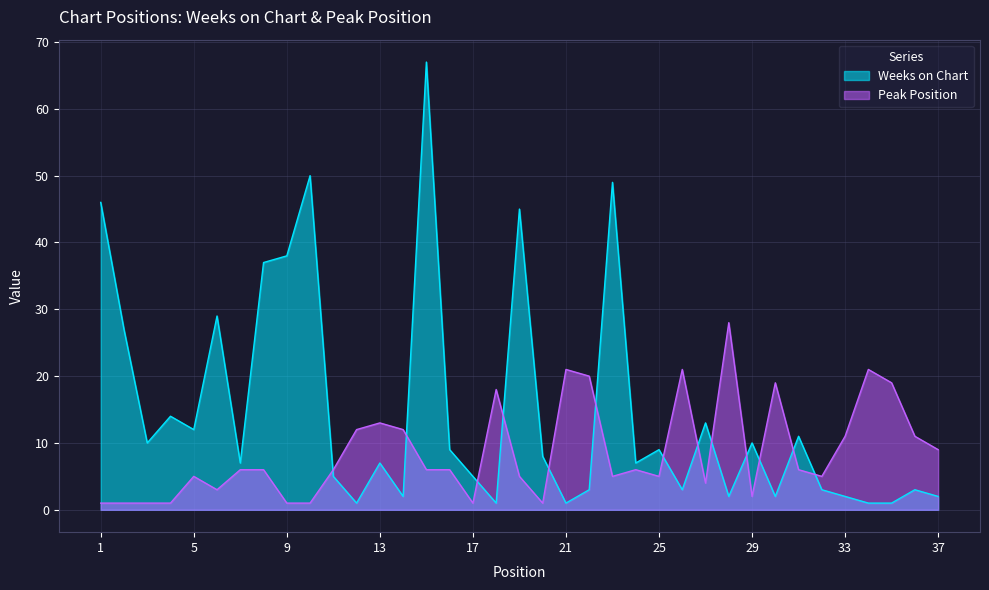

Which category has the highest value across all series?

15